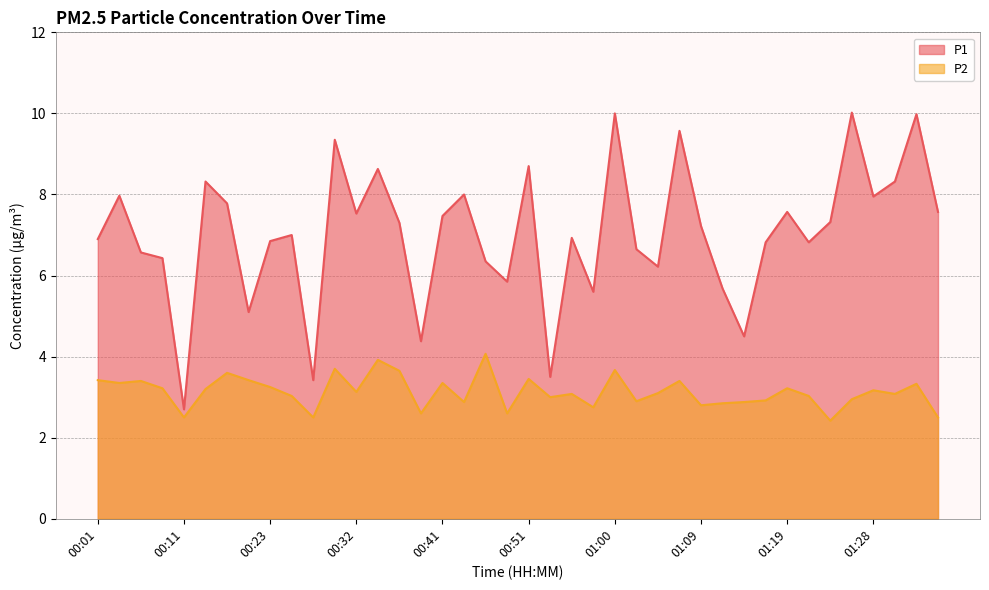

Which category has the lowest value across all series?

01:23